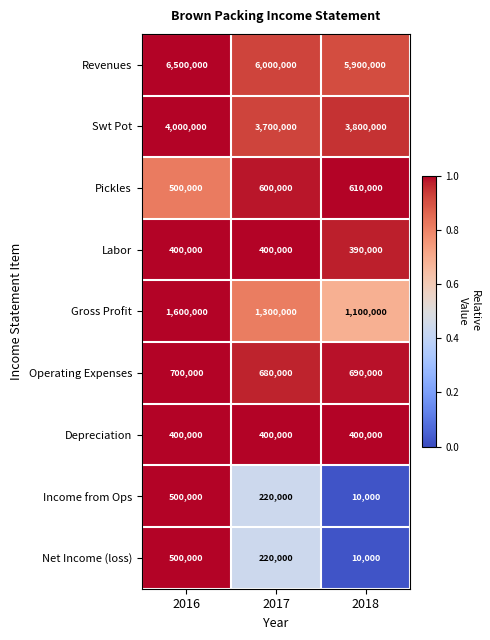

Which series changed the most between 2016 and 2017?

Revenues